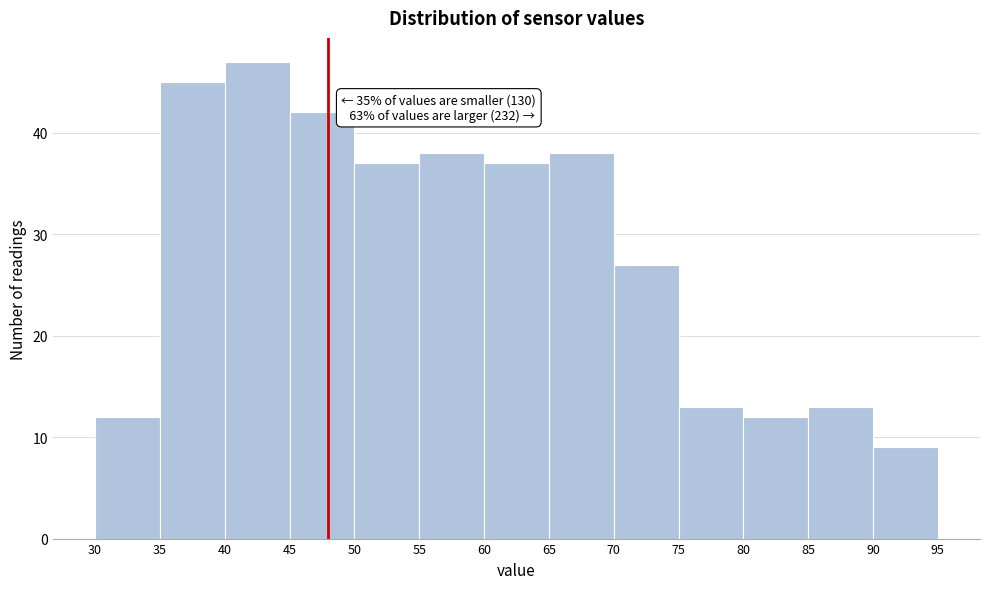

Which range on the x-axis has the tallest bar?

40 to 45